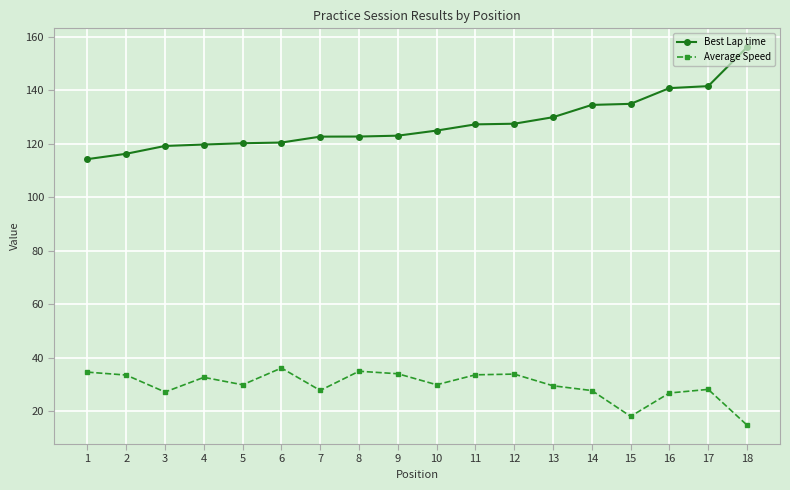

Which series has the largest range (max minus min)?

Best Lap time